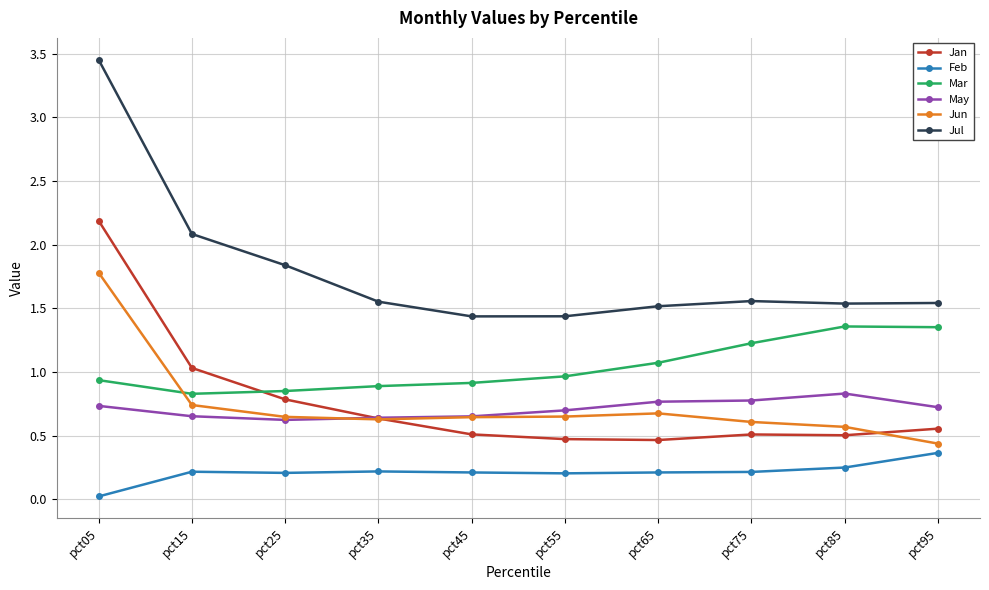

What is the difference between the maximum and second lowest values in the Jul series?

2.0